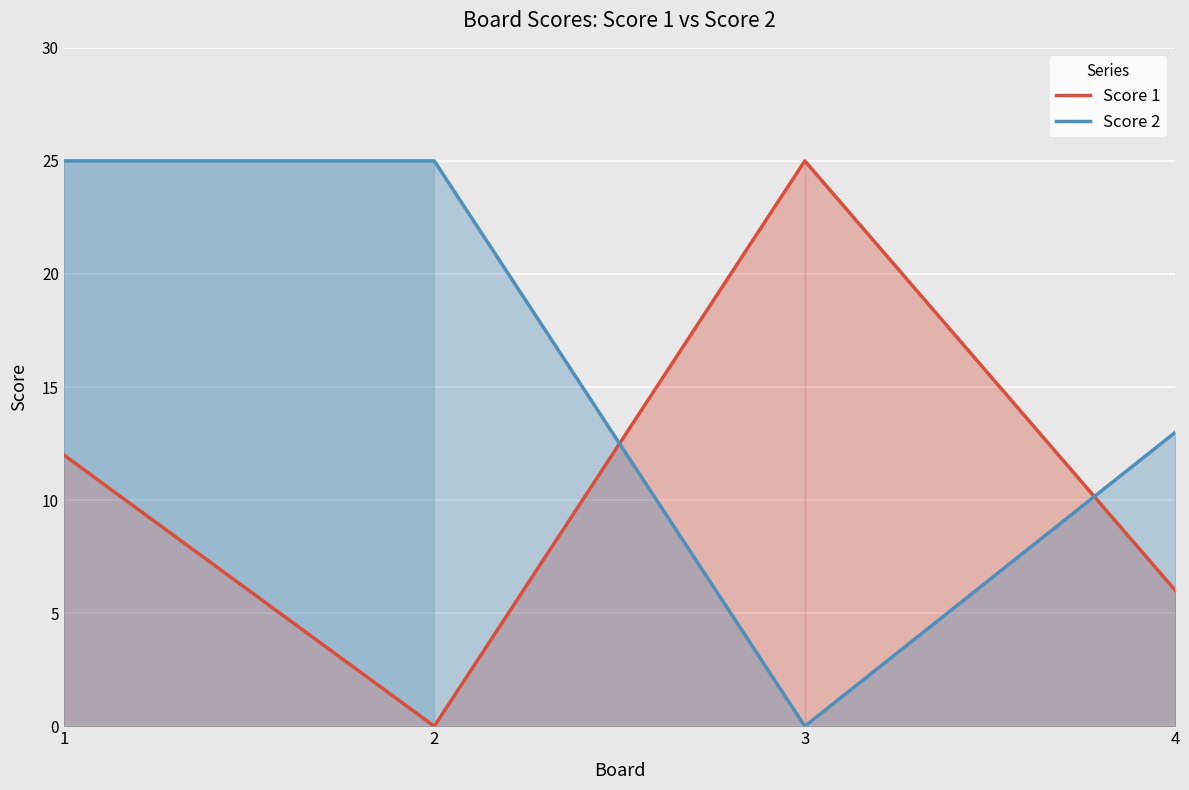

Read the Score 1 value at 3, to the nearest 10.

20